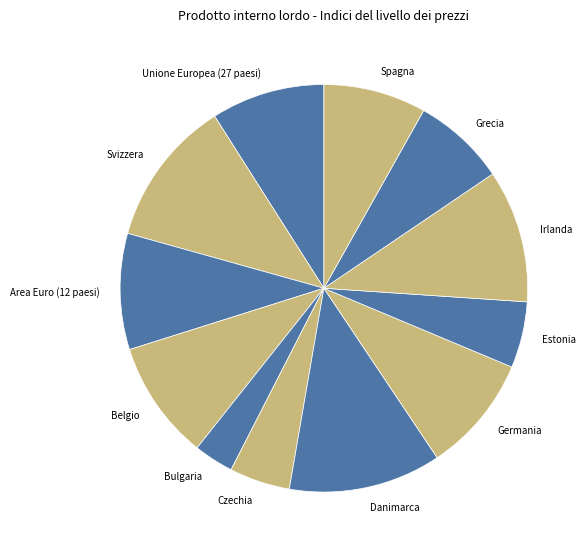

How many slices are in this pie chart?

12